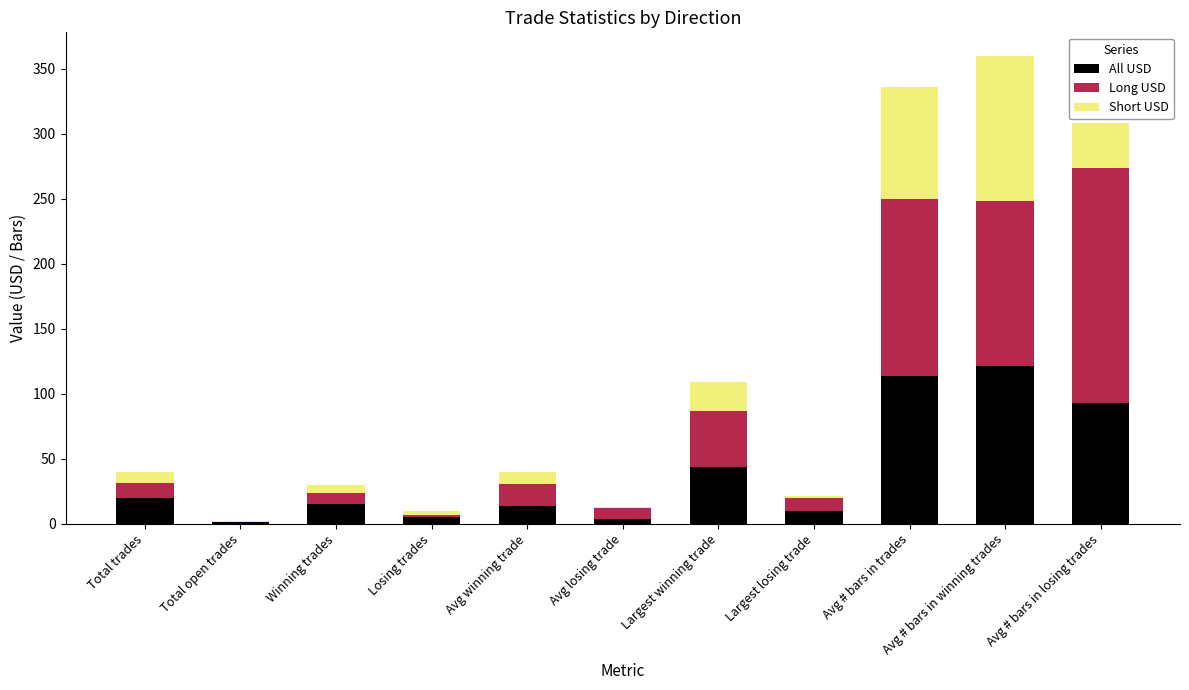

What is the highest value of the All USD series?

121.0